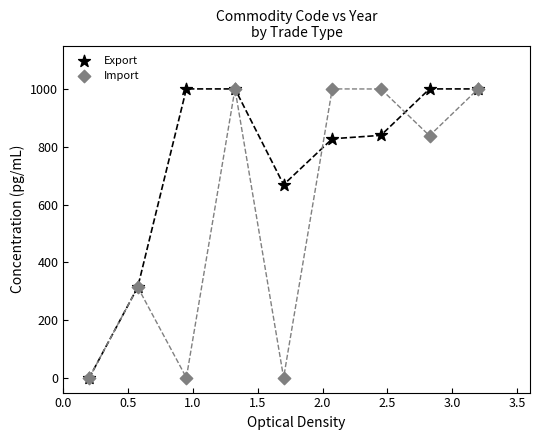

In the Export series, what Y value is closest to 500?

668.9